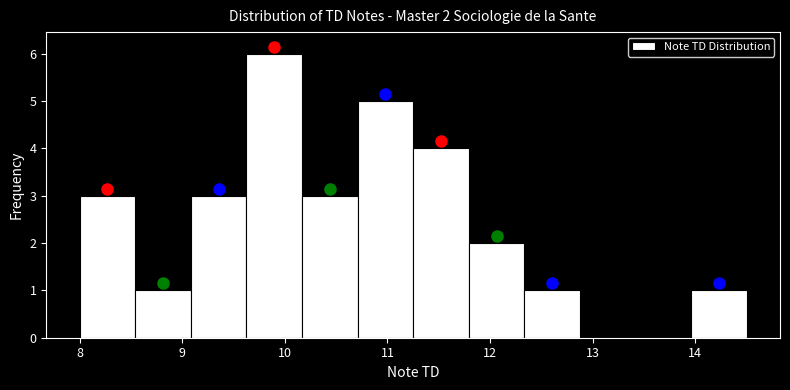

Over which range of the x-axis is the bar tallest?

9.6 to 10.2